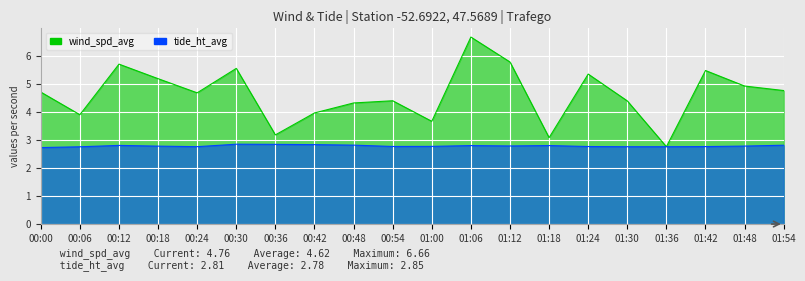

What is the sum of all tide_ht_avg values?

55.7